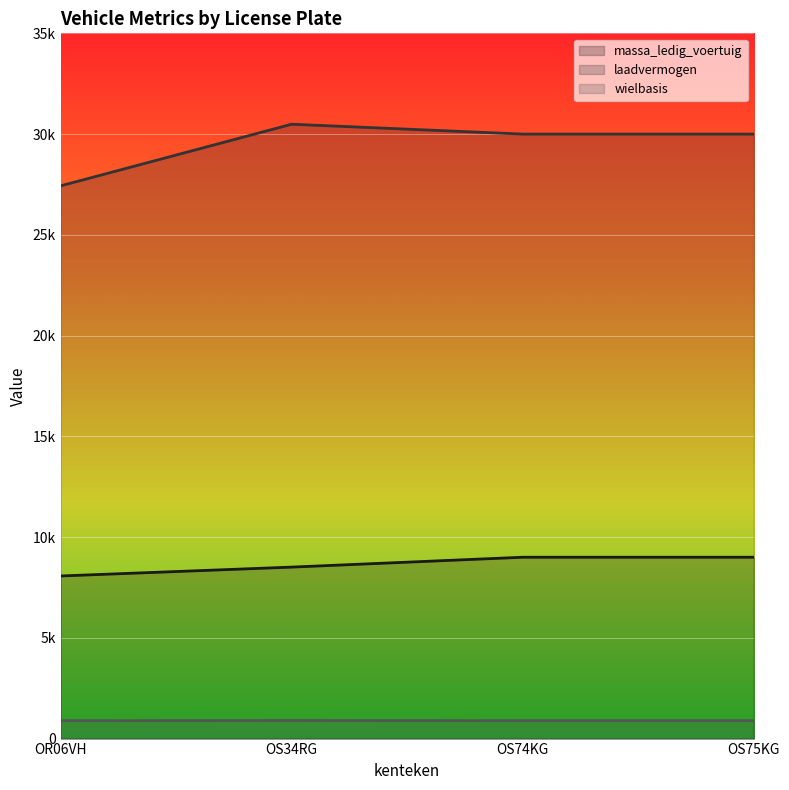

True or false: wielbasis has more than 1 interior local peaks.

False